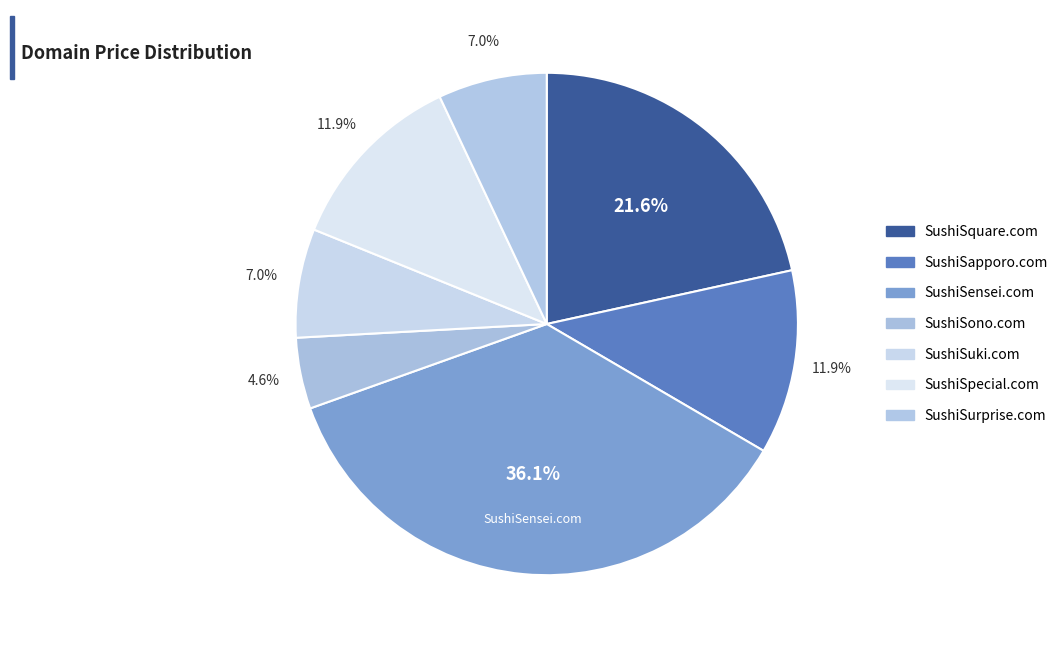

What is the largest slice in the pie chart?

SushiSensei.com